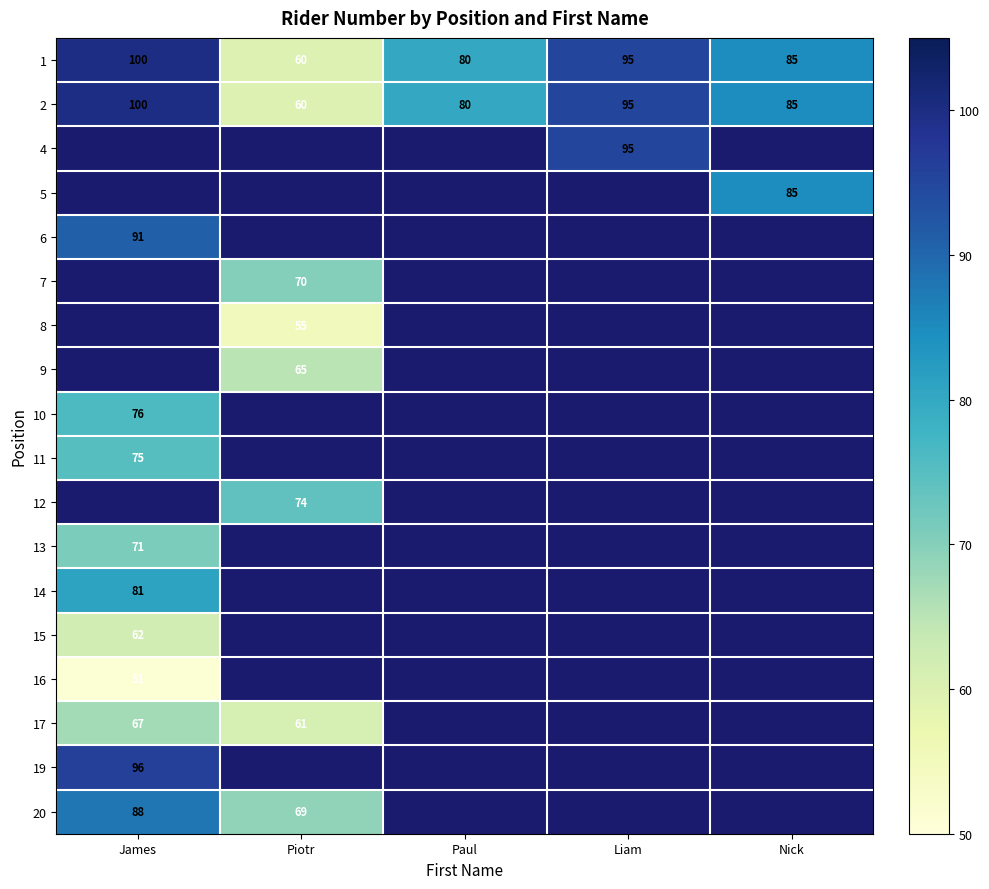

How many 1 values are between 80 and 95?

3